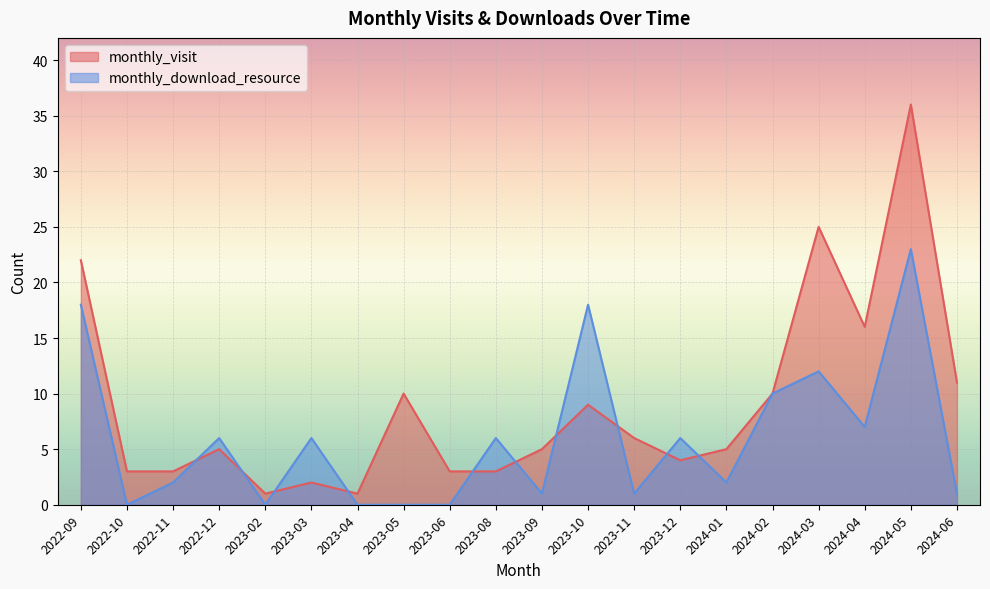

Which series has the largest total across all categories?

monthly_visit